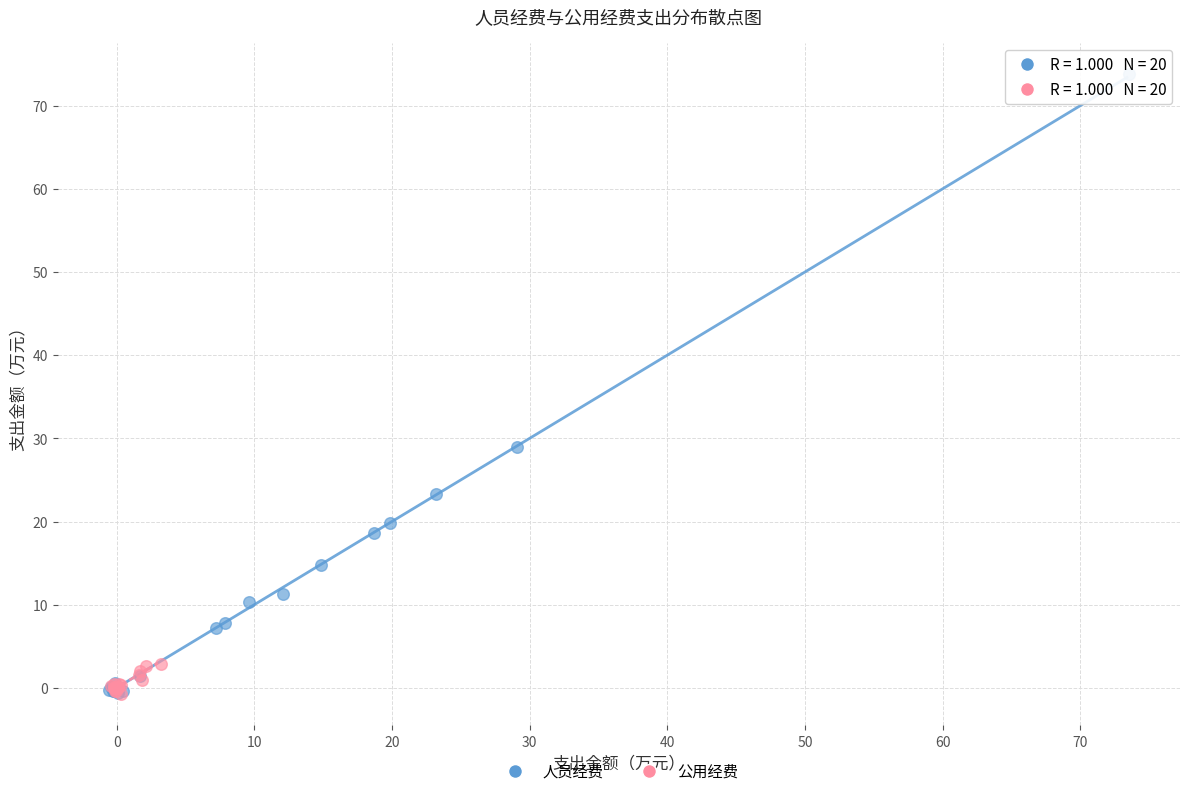

Which series has the largest Y range (max minus min)?

人员经费